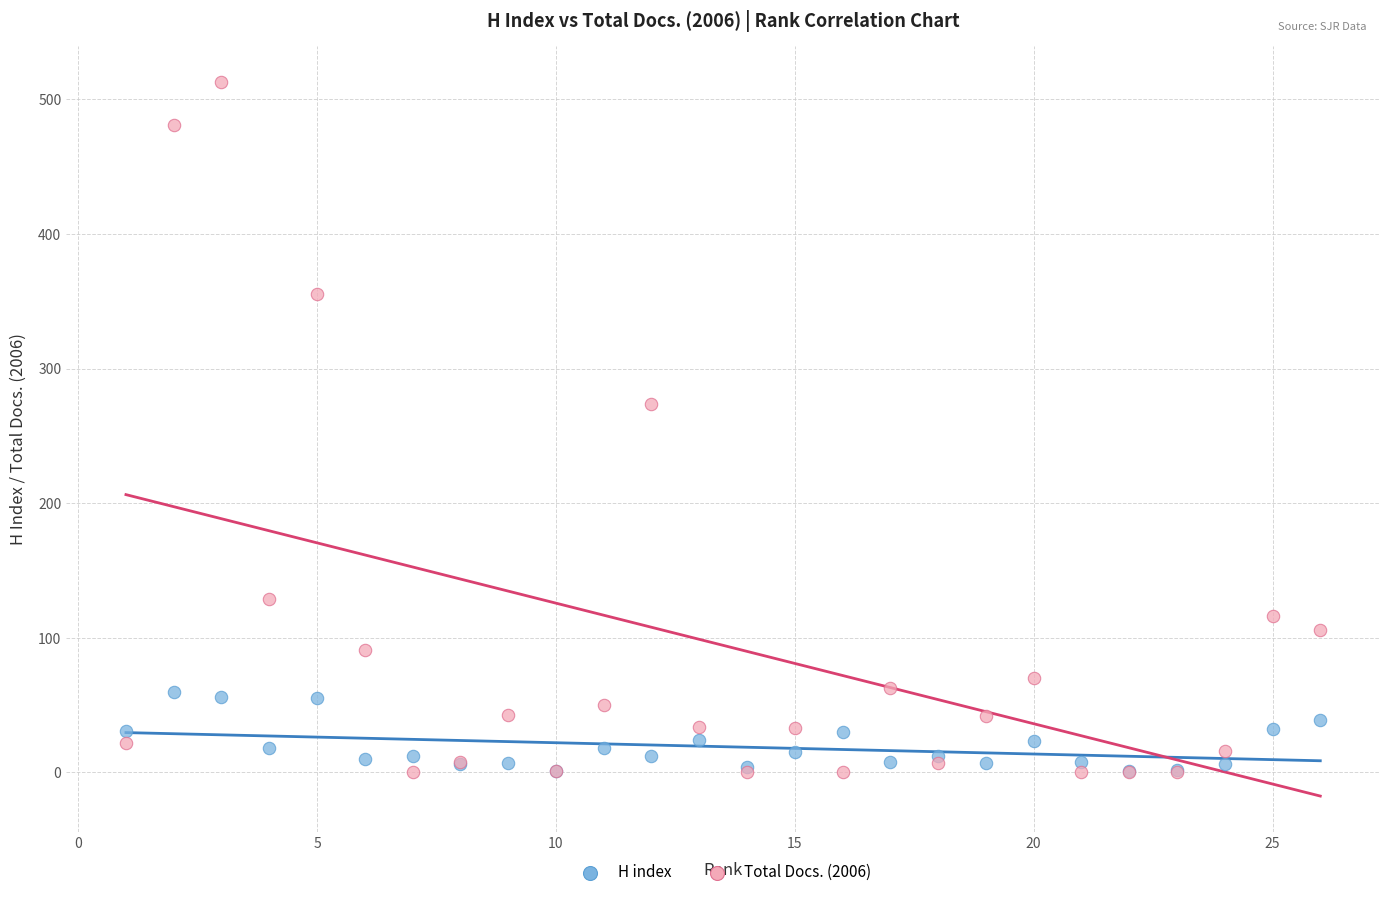

Across all series, what Y value is closest to 256?

274